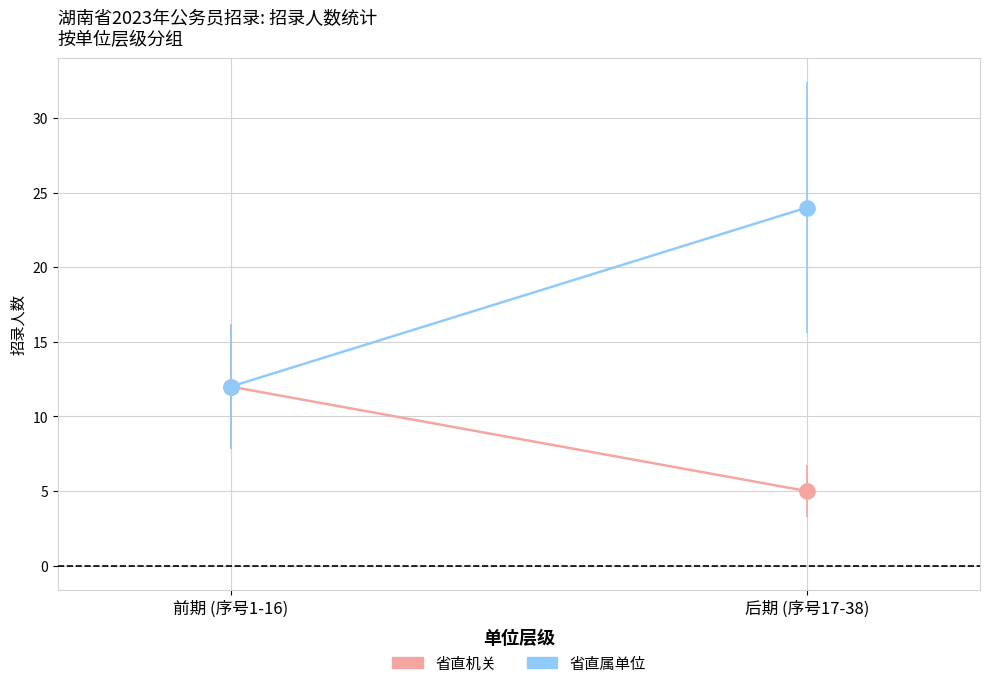

Which series has the widest spread of Y values?

省直属单位